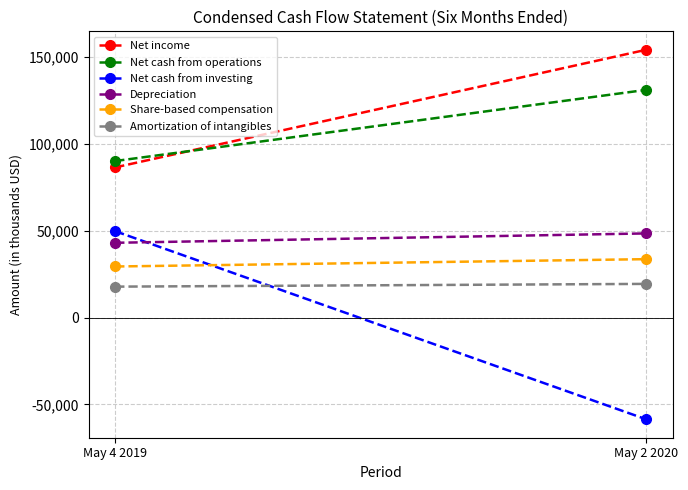

List the series in order of their peak value, lowest first.

Amortization of intangibles, Share-based compensation, Depreciation, Net cash from investing, Net cash from operations, Net income